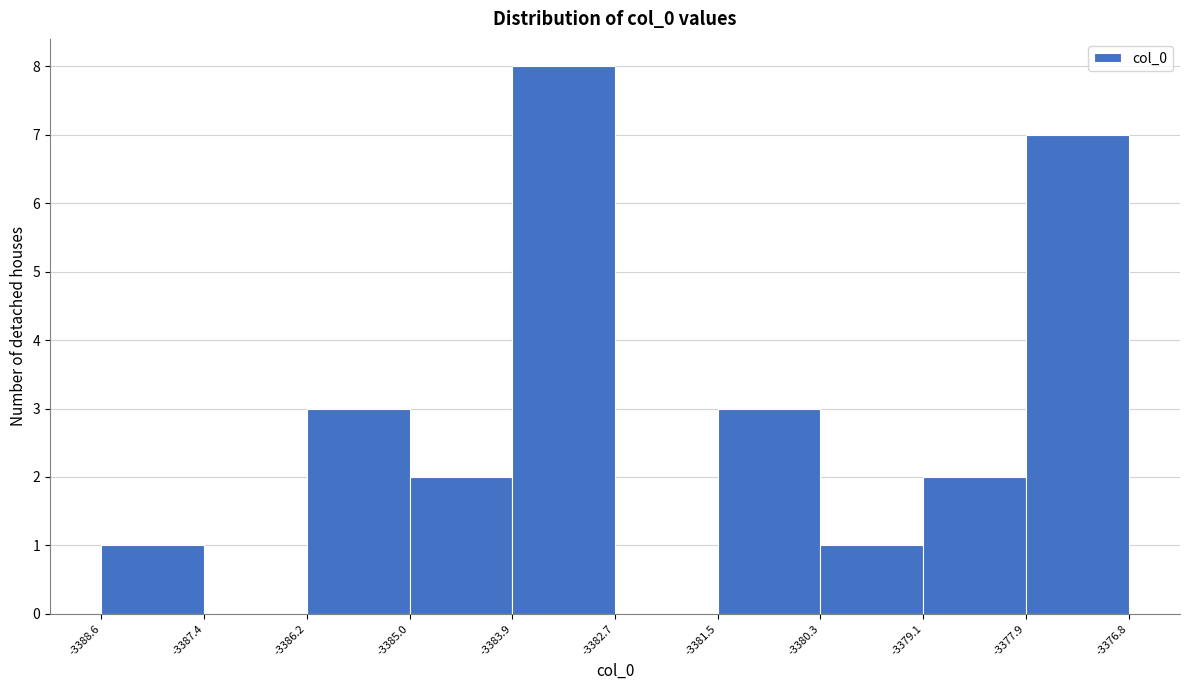

Reading left to right, list every bar in this chart as the range it spans on the x-axis followed by its height. The values are not printed on the chart, so give them approximately, as read against the axis.

-3388.6 to -3387.4: 1
-3387.4 to -3386.2: 0
-3386.2 to -3385.0: 3
-3385.0 to -3383.9: 2
-3383.9 to -3382.7: 8
-3382.7 to -3381.5: 0
-3381.5 to -3380.3: 3
-3380.3 to -3379.1: 1
-3379.1 to -3377.9: 2
-3377.9 to -3376.8: 7